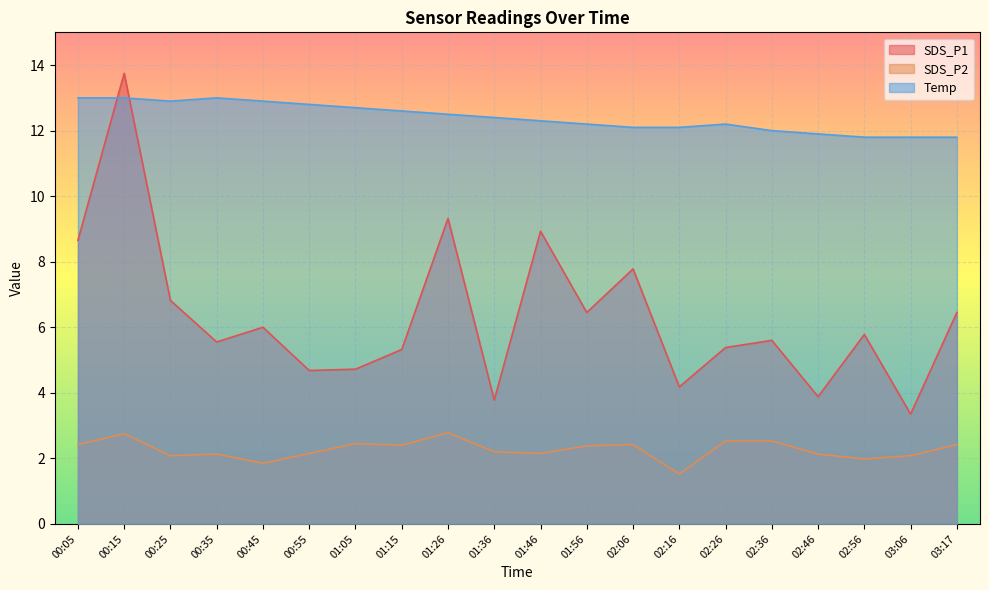

What is the average value of the SDS_P1 series?

6.3